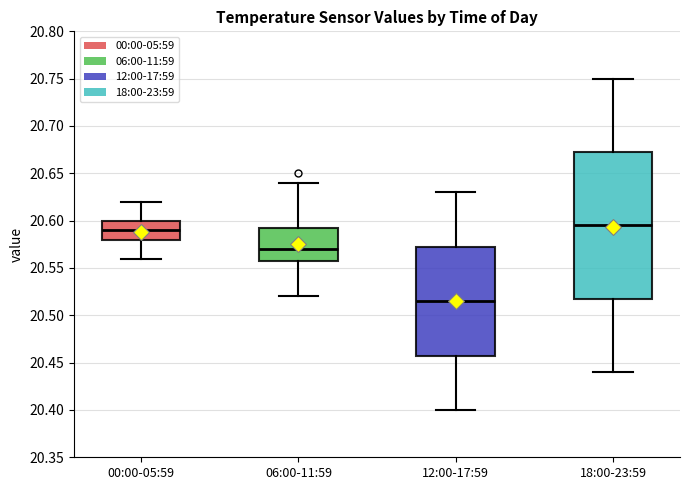

Reading left to right, transcribe this box plot: for each box, give where its median line is, the range the box spans, and where its two whiskers end, as read against the y-axis. The values are not printed on the chart, so give them approximately, as read against the axis.

00:00-05:59: median 20.590, box 20.580 to 20.600, whiskers 20.560 to 20.620
06:00-11:59: median 20.570, box 20.560 to 20.595, whiskers 20.520 to 20.640
12:00-17:59: median 20.515, box 20.460 to 20.575, whiskers 20.400 to 20.630
18:00-23:59: median 20.595, box 20.520 to 20.675, whiskers 20.440 to 20.750